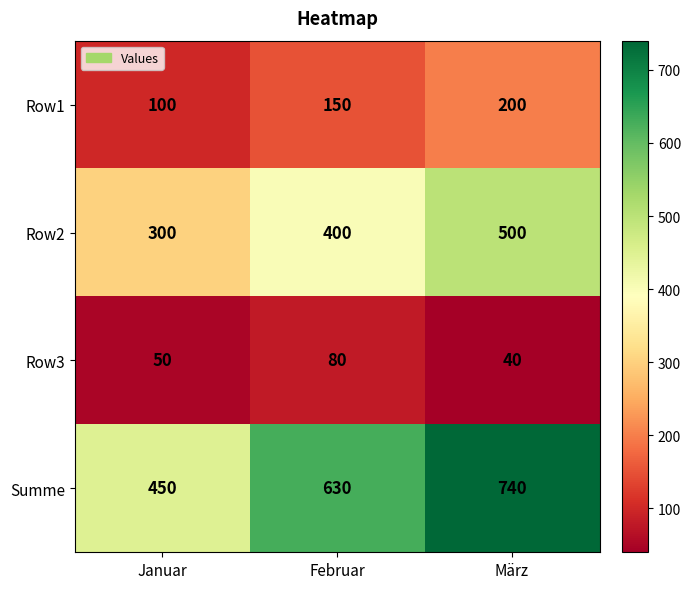

Count the Summe values in the range 450 to 740.

3